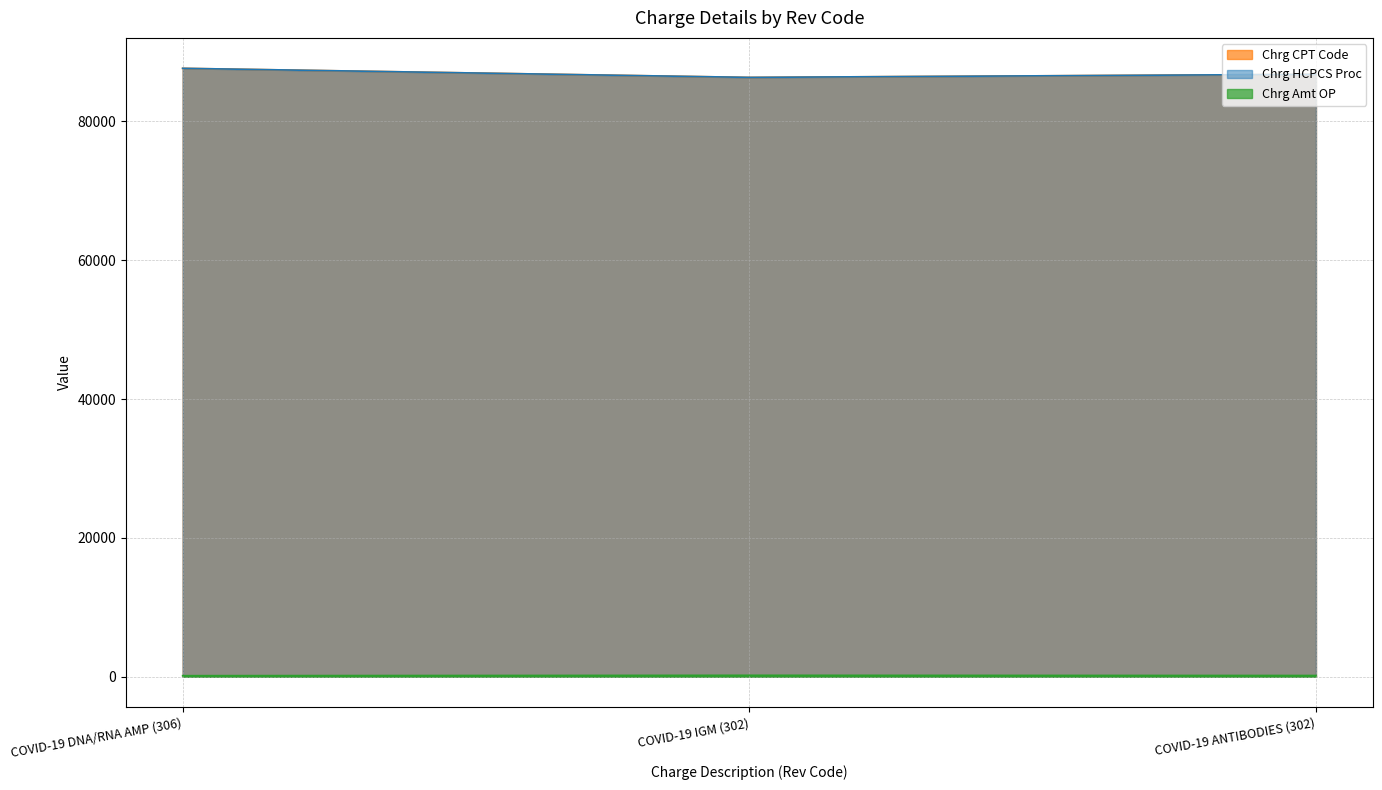

What is the sum of the Chrg Amt OP values at COVID-19 ANTIBODIES (302) and COVID-19 DNA/RNA AMP (306)?

323